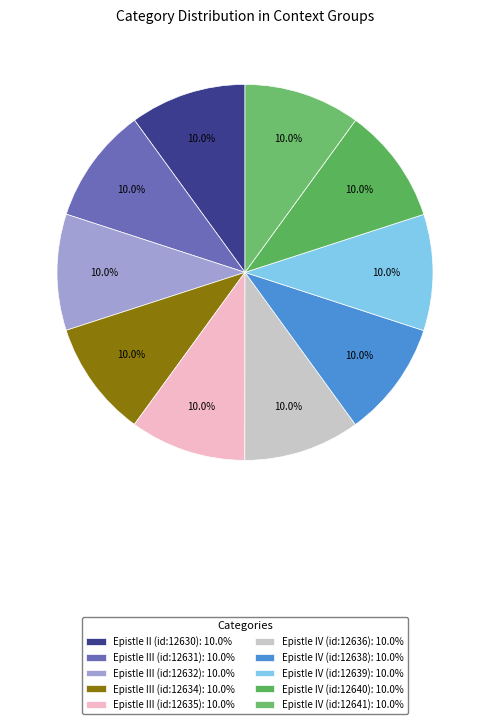

How many slices are in this pie chart?

10